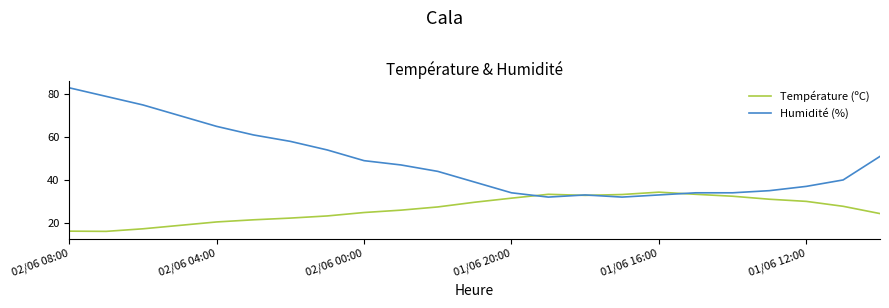

List the series in order of their peak value, highest first.

Humidité (%), Température (ºC)